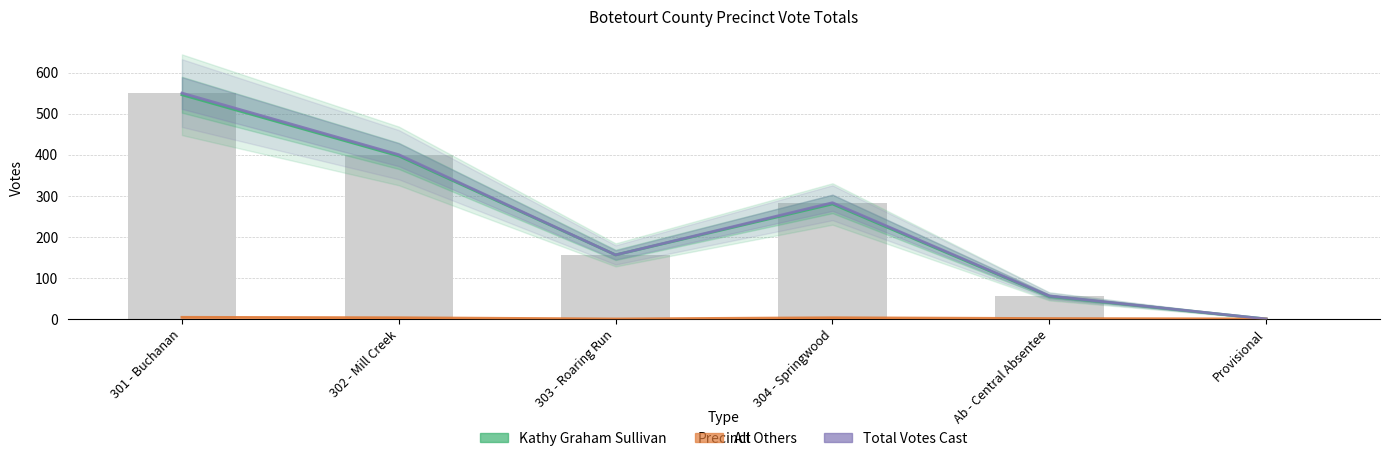

What is the label of the 1st bar from the left?

301 - Buchanan